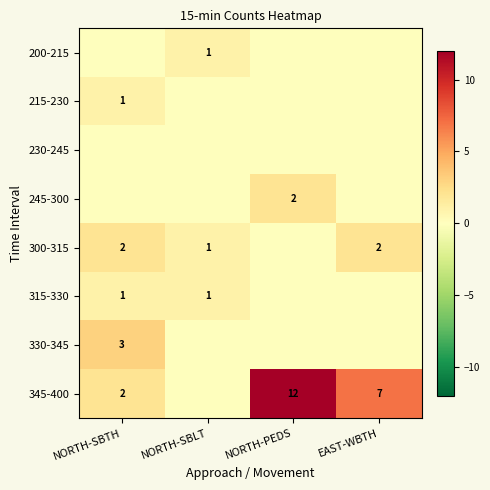

The 345-400 series shows 7 at NORTH-PEDS. True or false?

False